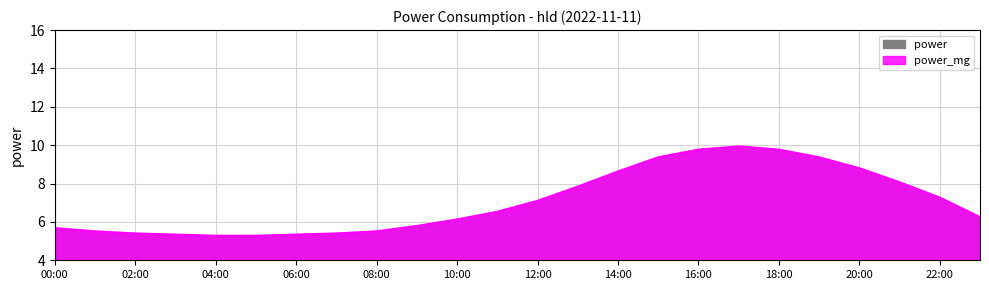

How many data points are less than 6?

12